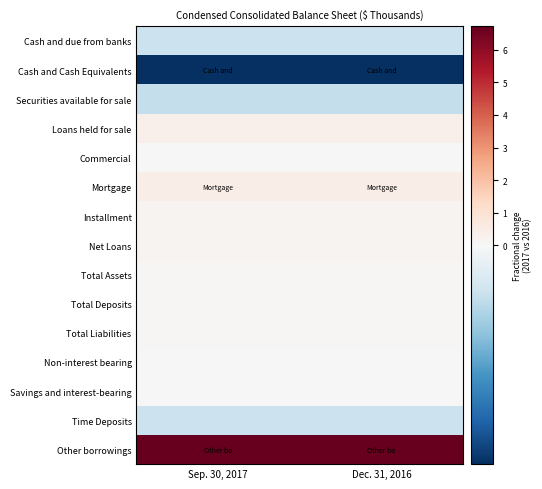

Which label corresponds to the largest value in the chart?

Sep. 30, 2017